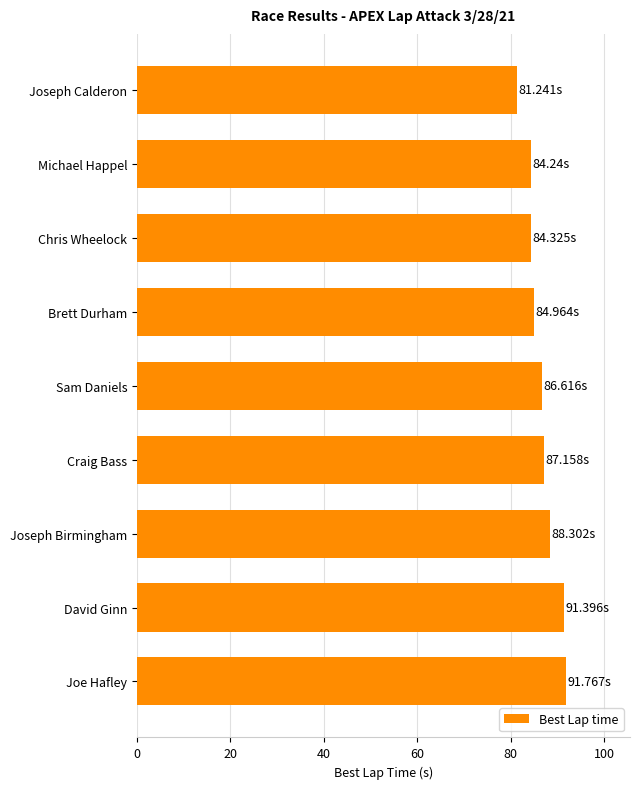

What is the difference between the maximum and minimum values?

10.5